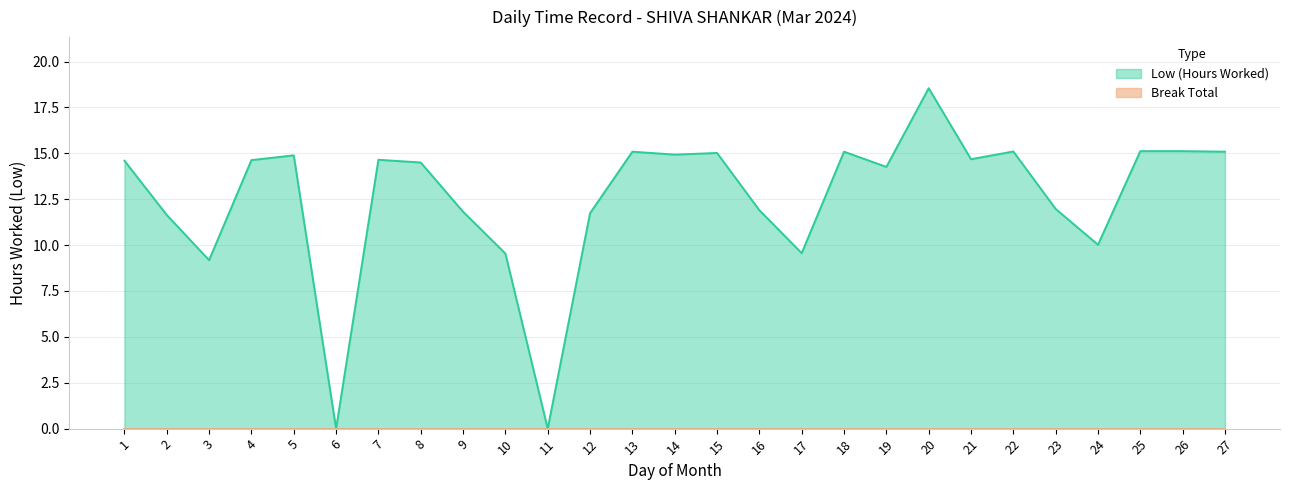

What is the ratio of the value at 24 to the value at 12?

0.9